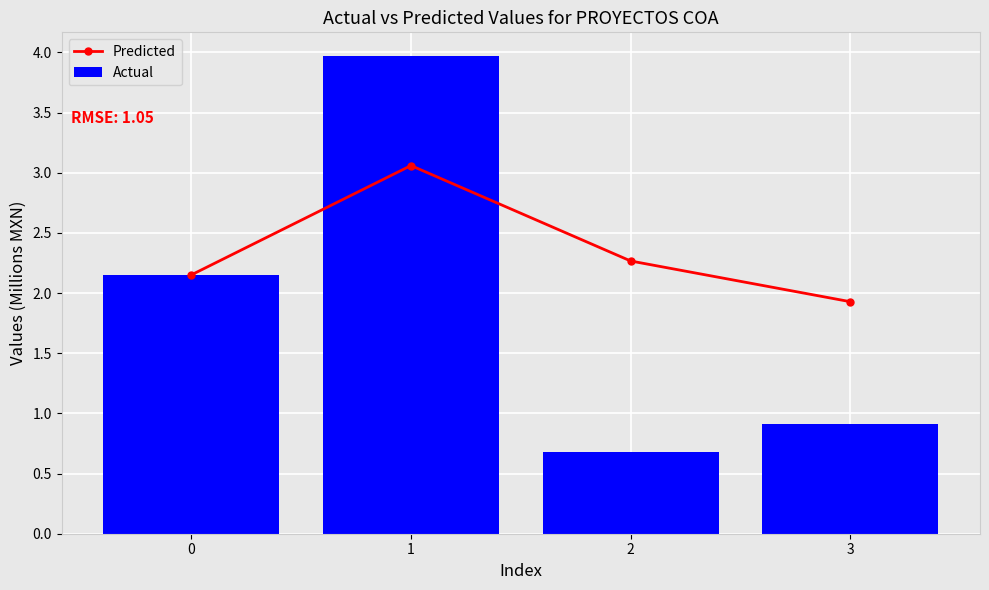

Rank the categories by Actual value from lowest to highest.

2, 3, 0, 1